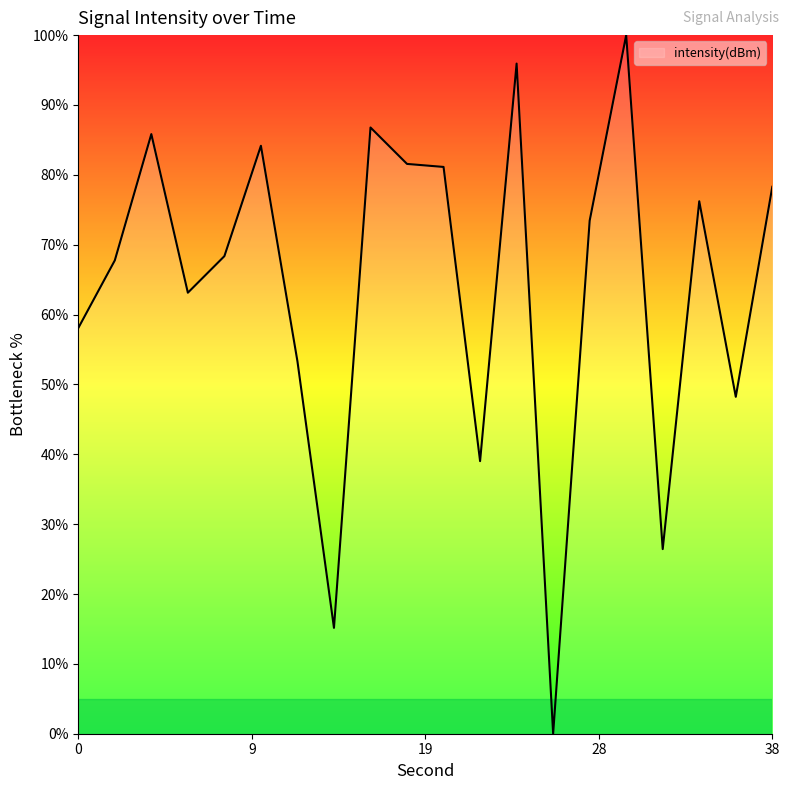

Reading left to right, extract all data points from this chart.

58.1	67.8	85.8	63.1	68.4	84.2	53.3	15.2	86.8	81.6	81.1	39.0	95.9	0.0	73.4	100.0	26.4	76.2	48.2	78.3